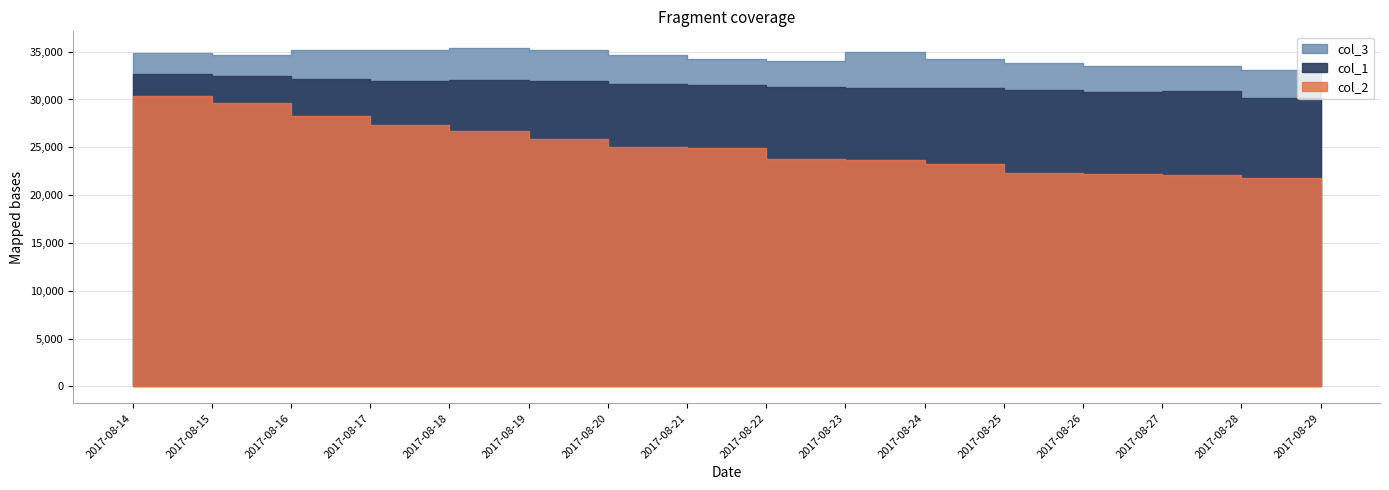

Reading left to right, extract all data points from this chart.

col_1: 2017-08-14=32711	2017-08-15=32410	2017-08-16=32184	2017-08-17=31986	2017-08-18=32033	2017-08-19=31958	2017-08-20=31611	2017-08-21=31468	2017-08-22=31347	2017-08-23=31204	2017-08-24=31189	2017-08-25=30987	2017-08-26=30767	2017-08-27=30882	2017-08-28=30160	2017-08-29=29743
col_2: 2017-08-14=30392	2017-08-15=29597	2017-08-16=28322	2017-08-17=27362	2017-08-18=26705	2017-08-19=25921	2017-08-20=25024	2017-08-21=24912	2017-08-22=23761	2017-08-23=23681	2017-08-24=23250	2017-08-25=22302	2017-08-26=22214	2017-08-27=22053	2017-08-28=21842	2017-08-29=21361
col_3: 2017-08-14=34872	2017-08-15=34692	2017-08-16=35137	2017-08-17=35224	2017-08-18=35361	2017-08-19=35186	2017-08-20=34693	2017-08-21=34245	2017-08-22=34054	2017-08-23=34918	2017-08-24=34189	2017-08-25=33821	2017-08-26=33482	2017-08-27=33544	2017-08-28=33050	2017-08-29=33110